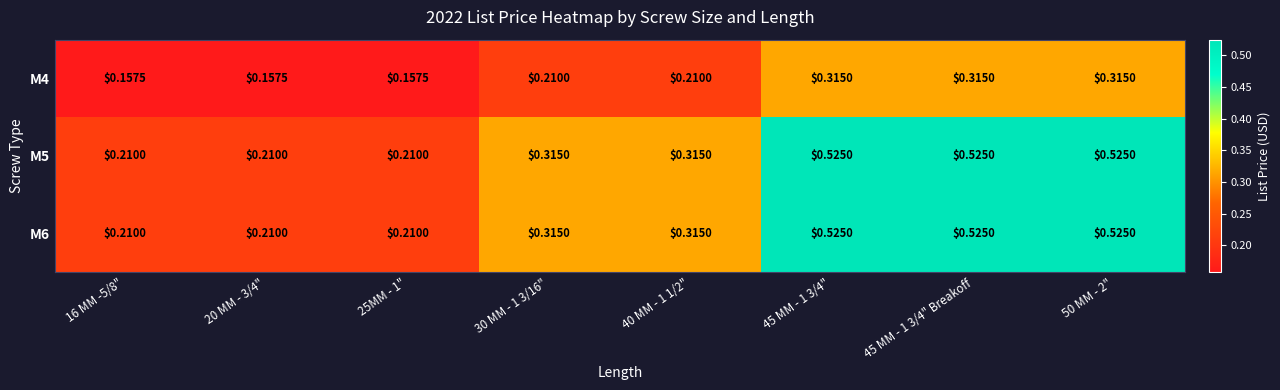

Is the value of M4 at 45 MM - 1 3/4" Breakoff greater than the value of M6 at 25MM - 1"?

Yes